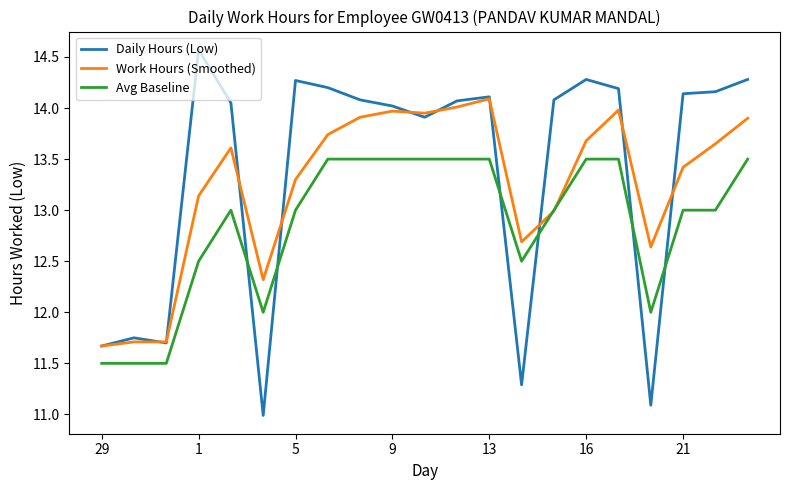

How many Avg Baseline values are between 12 and 13?

9